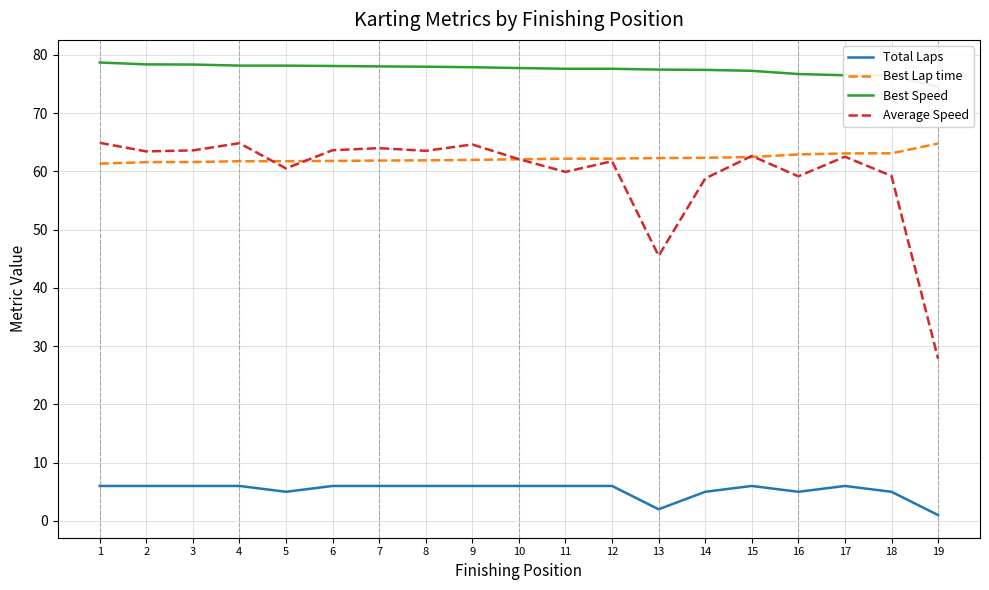

The value of Average Speed at 8 is 63.5. True or false?

True